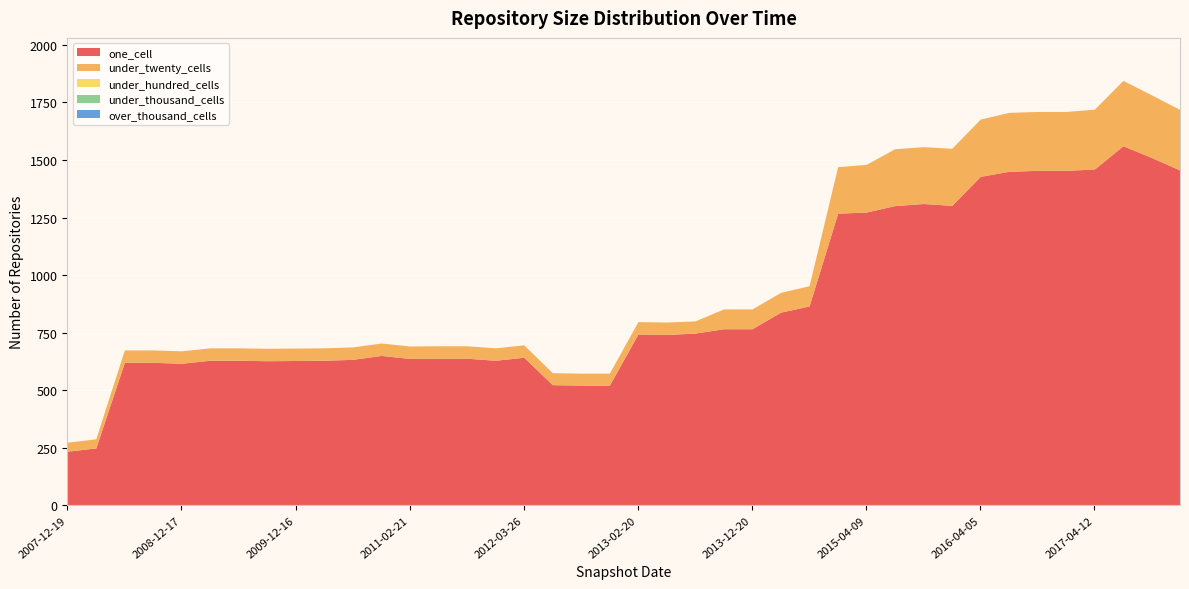

Does the chart display data point markers on the line(s)?

No